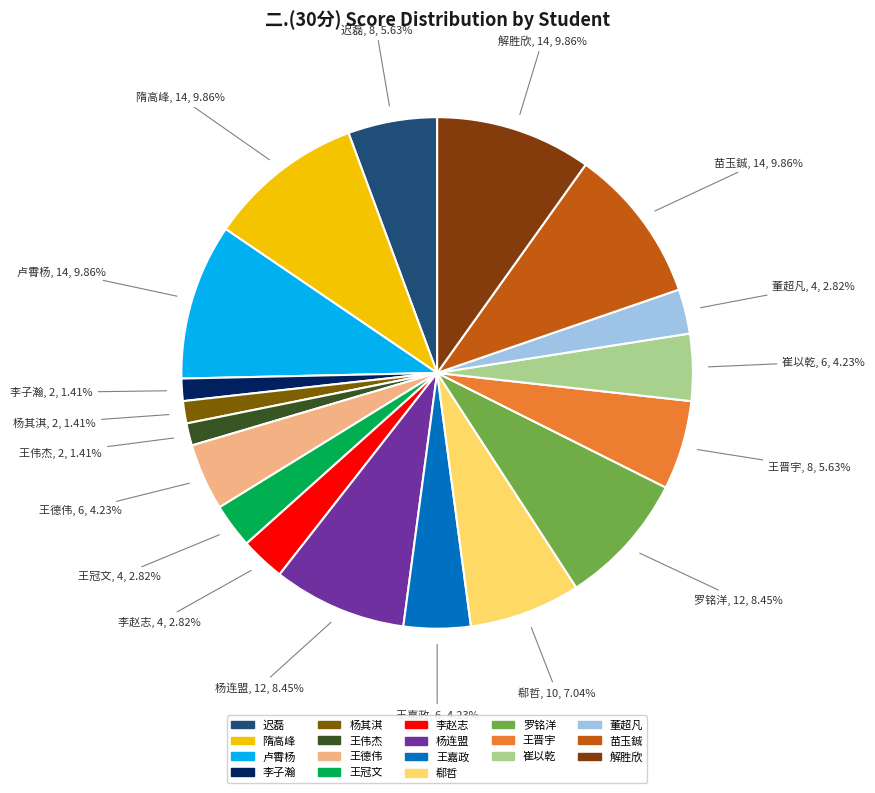

How many slices are in this pie chart?

18